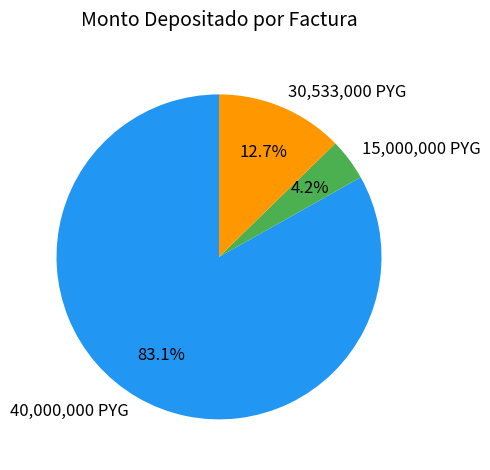

Between 30,533,000 PYG and 40,000,000 PYG, which is larger?

40,000,000 PYG